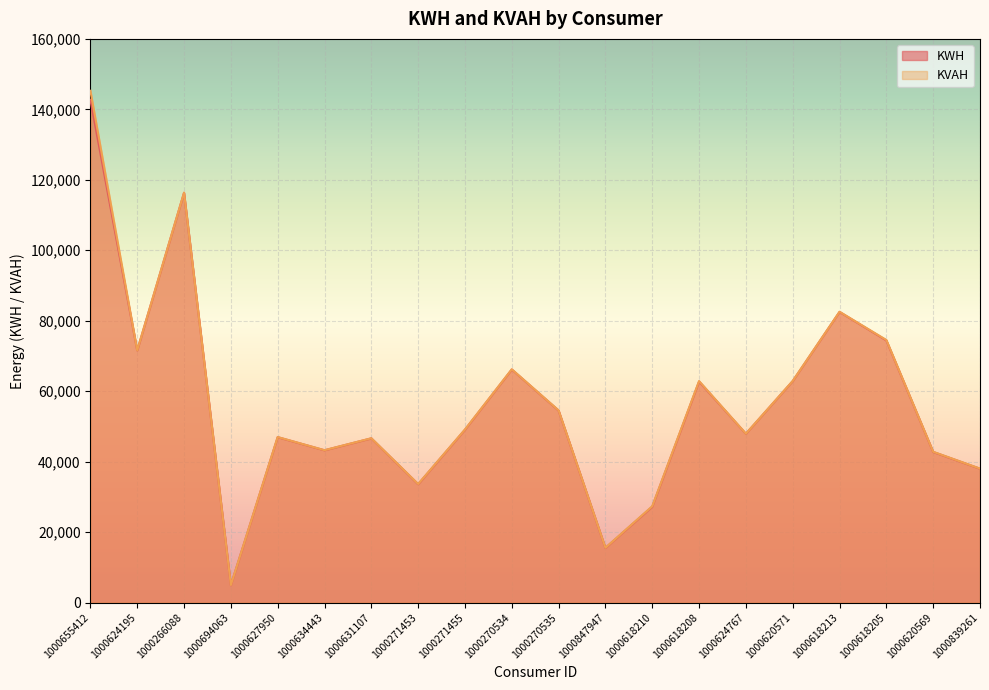

Rank the series by their average value, from lowest to highest.

KWH, KVAH